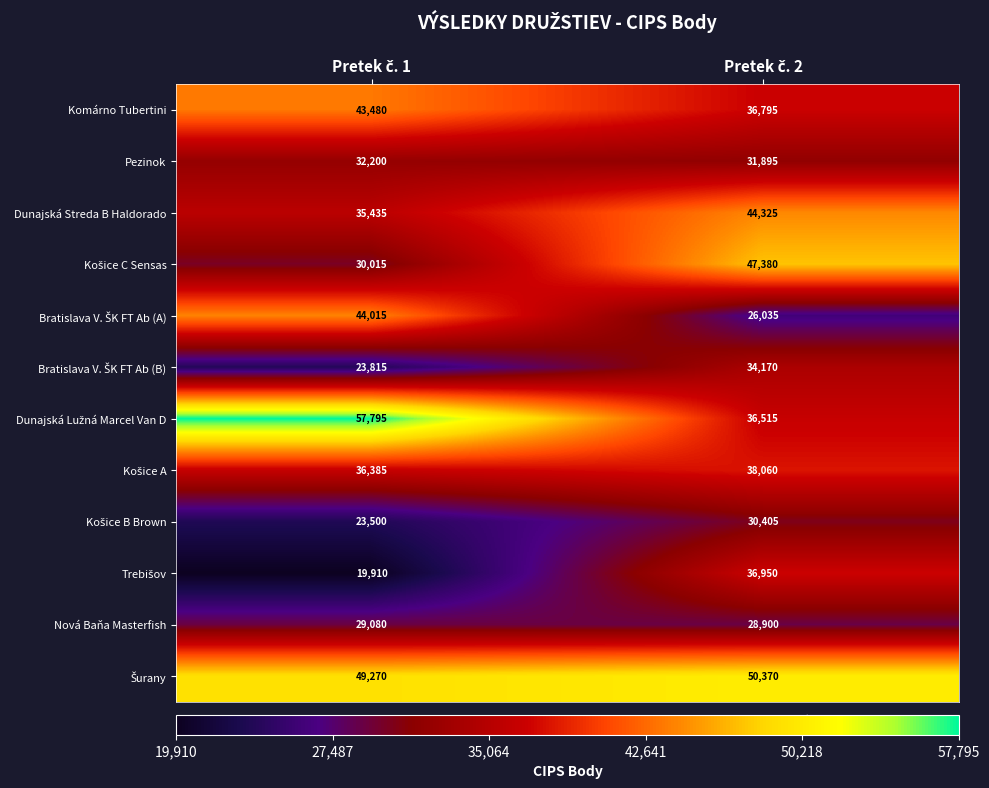

What is the minimum value for Dunajská Streda B Haldorado?

35435